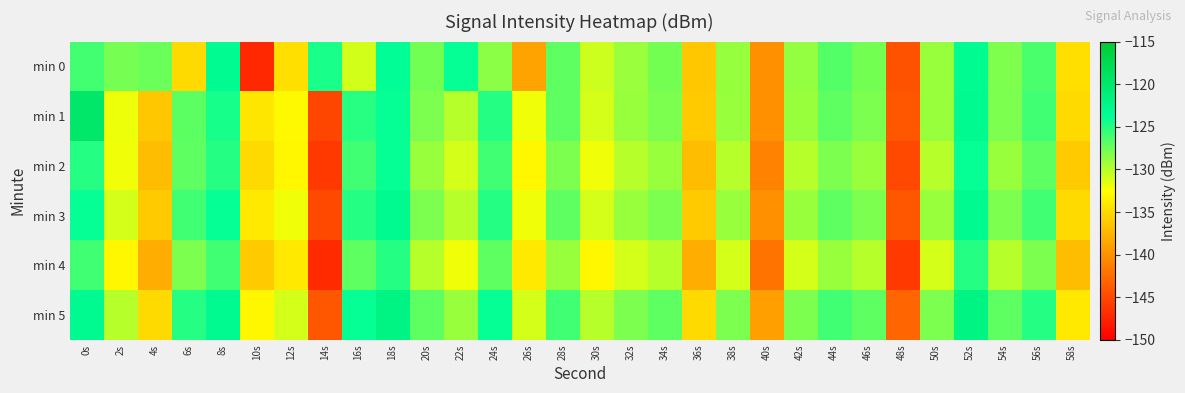

What is the greatest value displayed?

-119.8